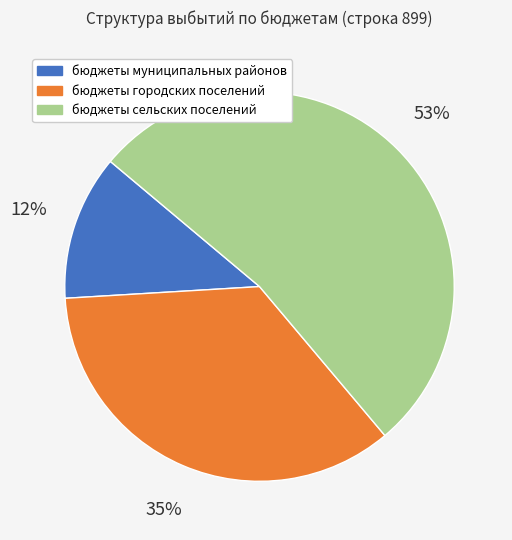

To the nearest percent, what portion does бюджеты муниципальных районов represent?

12%